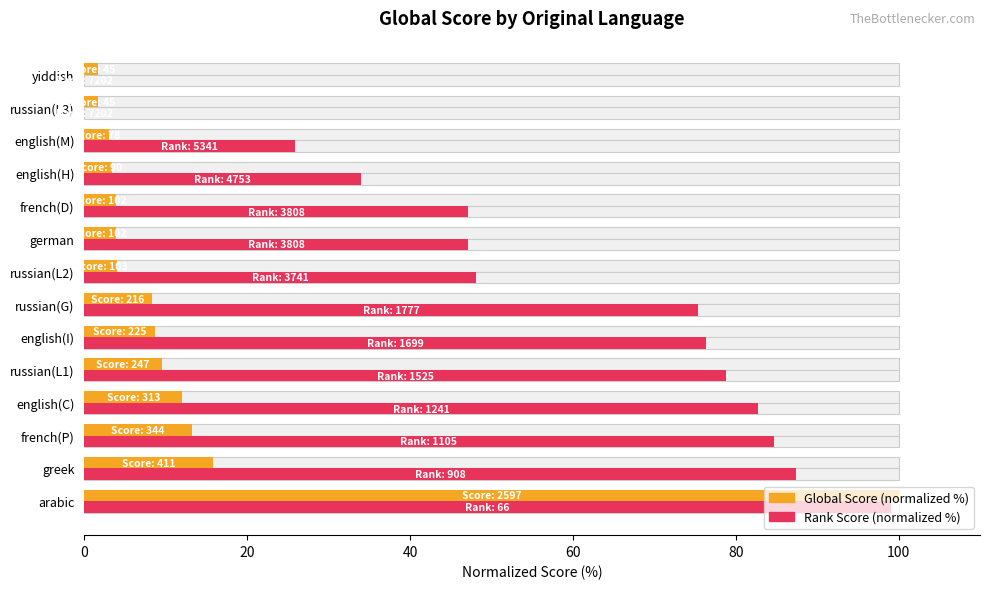

Between english(I) and french(D), which series saw the biggest shift?

Rank Score (normalized %)